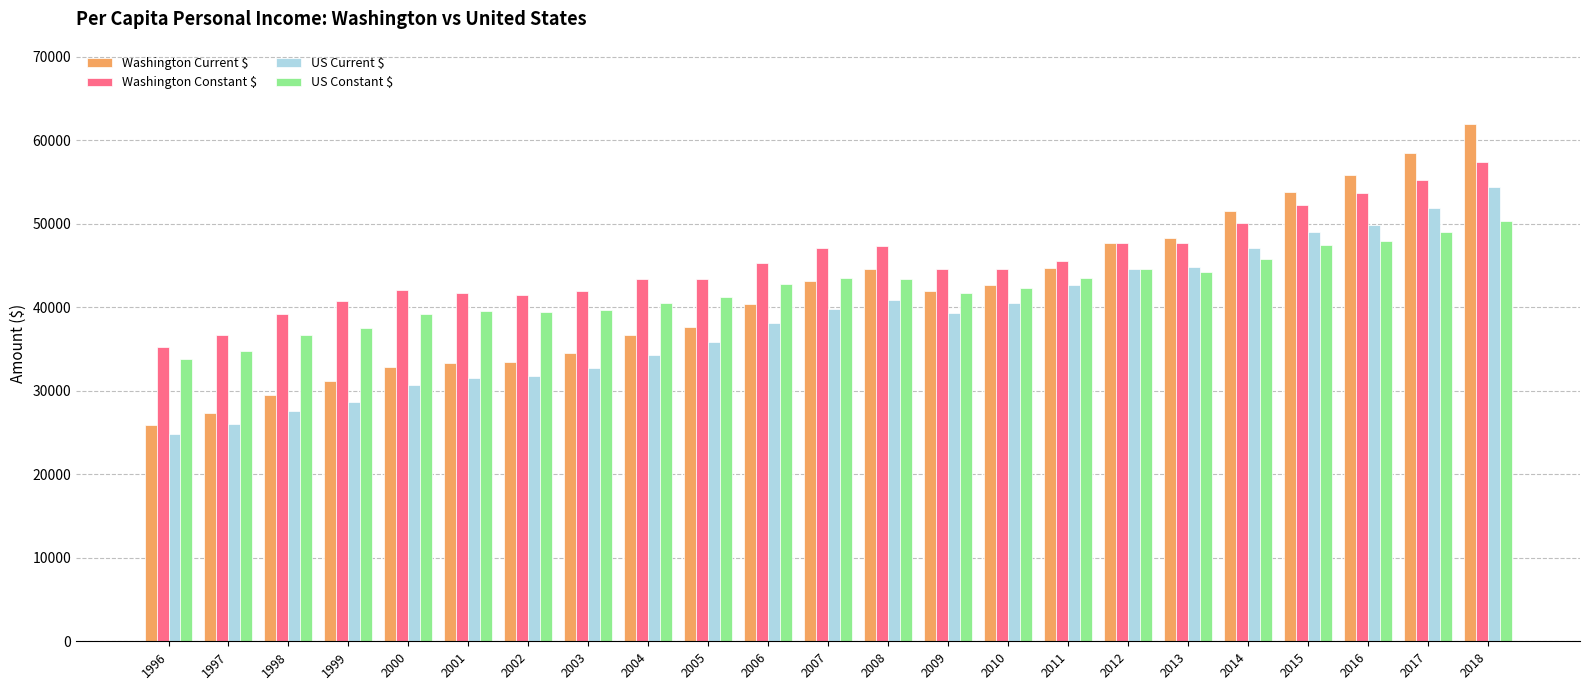

Read the Washington Current $ value at 2011.

44708.6